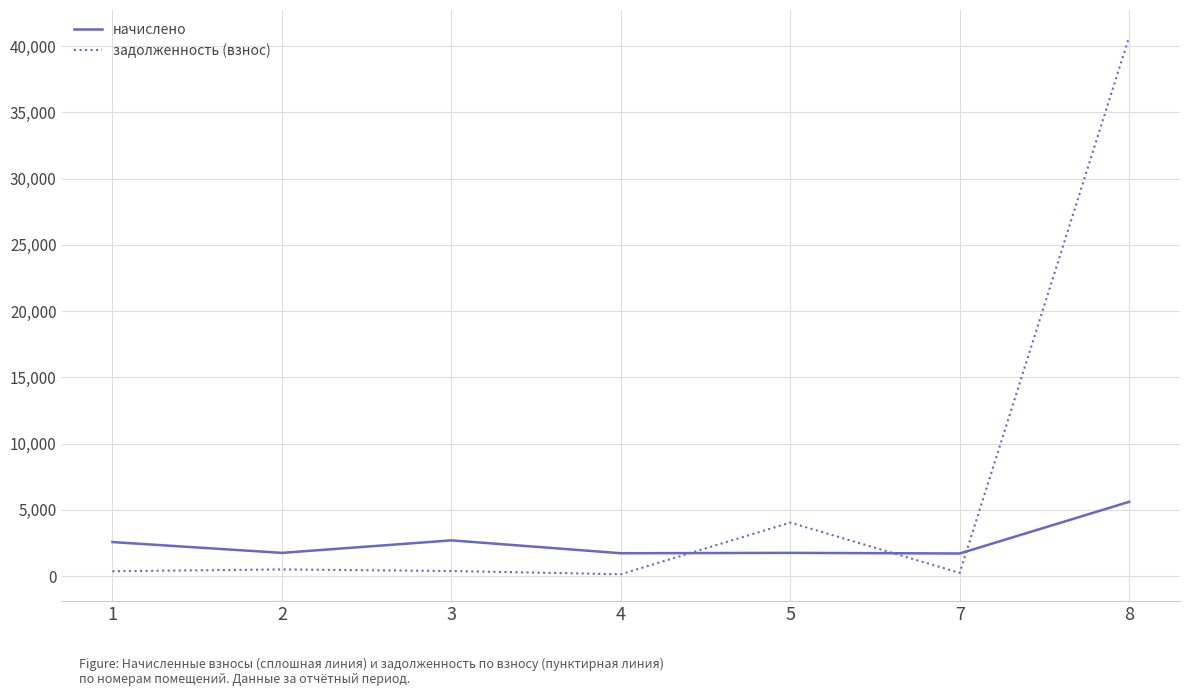

What is the difference between the second highest and second lowest values in the начислено series?

971.1